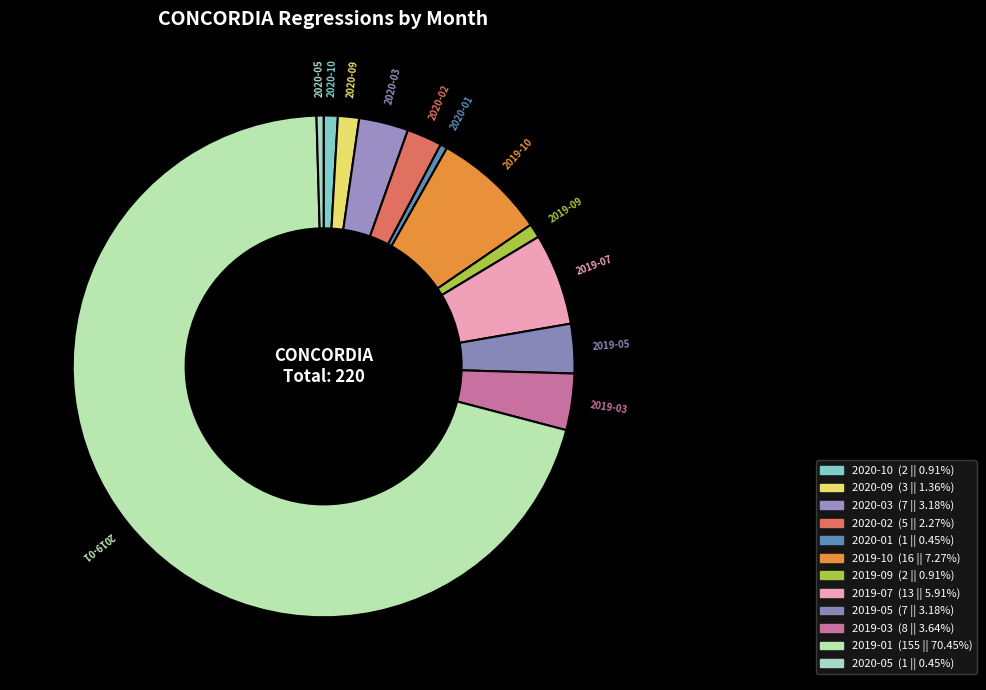

To the nearest percent, what percentage of the pie is 2019-01?

70%